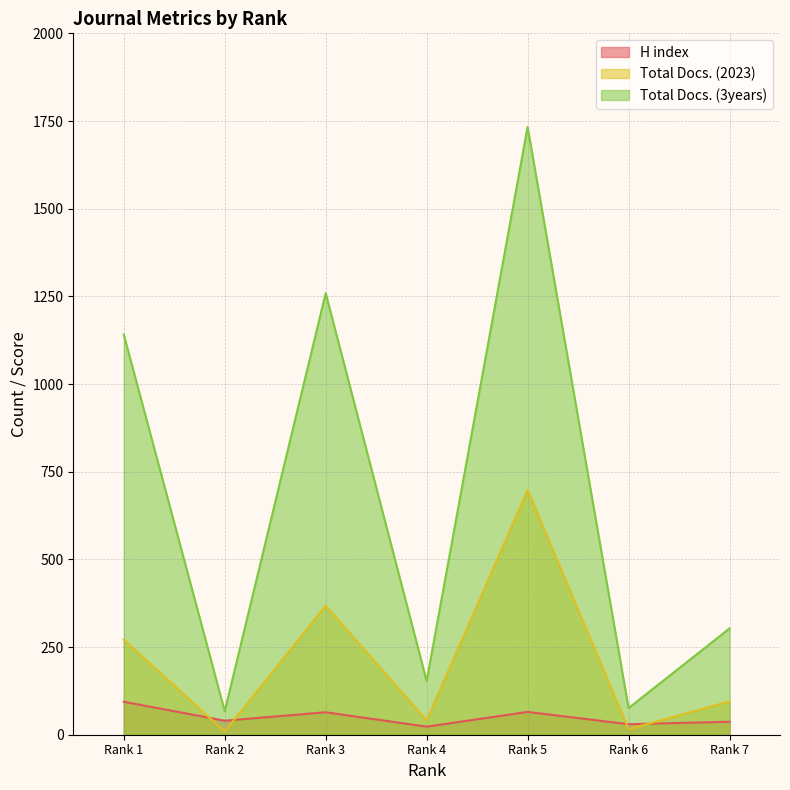

Is the value of H index at Rank 5 greater than the value of Total Docs. (3years) at Rank 7?

No